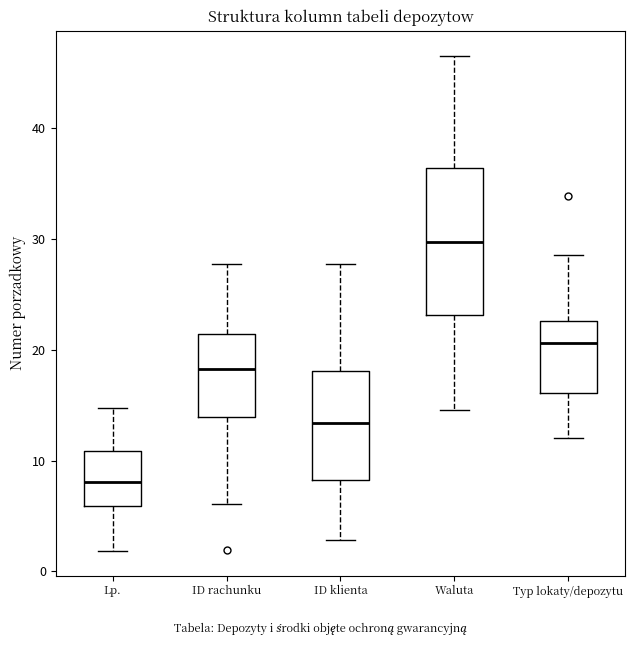

Reading left to right, transcribe this box plot: for each box, give where its median line is, the range the box spans, and where its two whiskers end, as read against the y-axis. The values are not printed on the chart, so give them approximately, as read against the axis.

Lp.: median 8, box 6 to 11, whiskers 2 to 15
ID rachunku: median 18, box 14 to 21, whiskers 6 to 28
ID klienta: median 13, box 8 to 18, whiskers 3 to 28
Waluta: median 30, box 23 to 36, whiskers 15 to 47
Typ lokaty/depozytu: median 21, box 16 to 23, whiskers 12 to 29